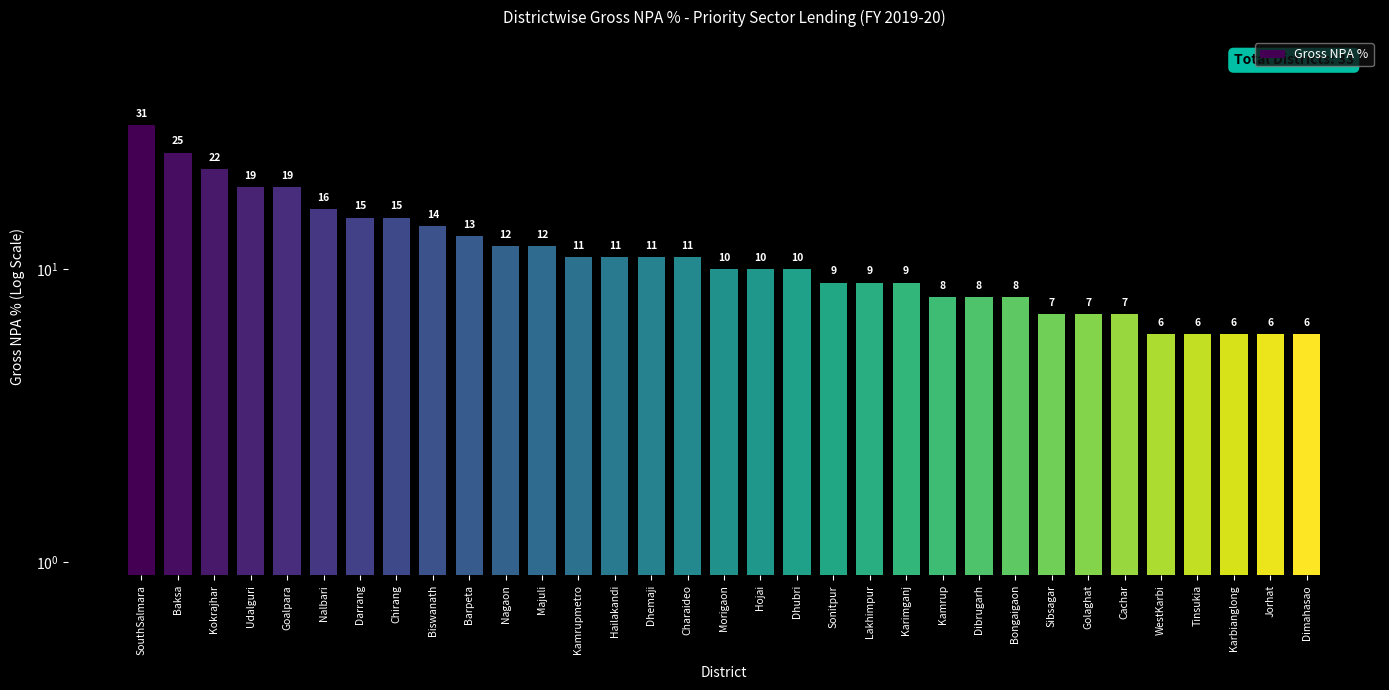

Is it true that the value at WestKarbi is 6?

True